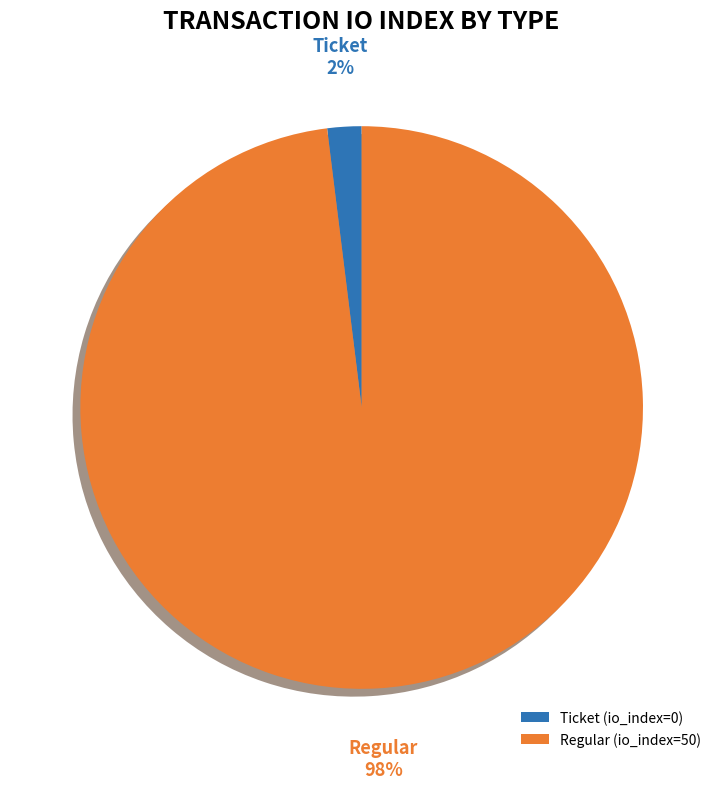

Which slice is the largest?

Regular